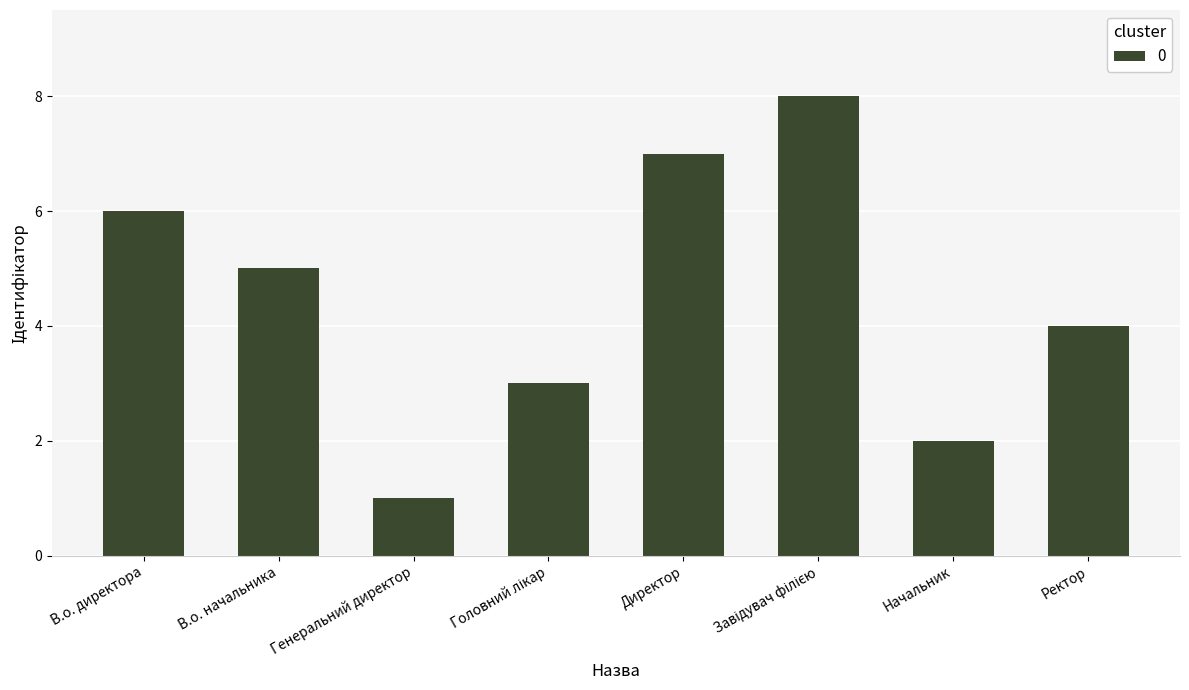

What is the label of the 1st bar from the right?

Ректор